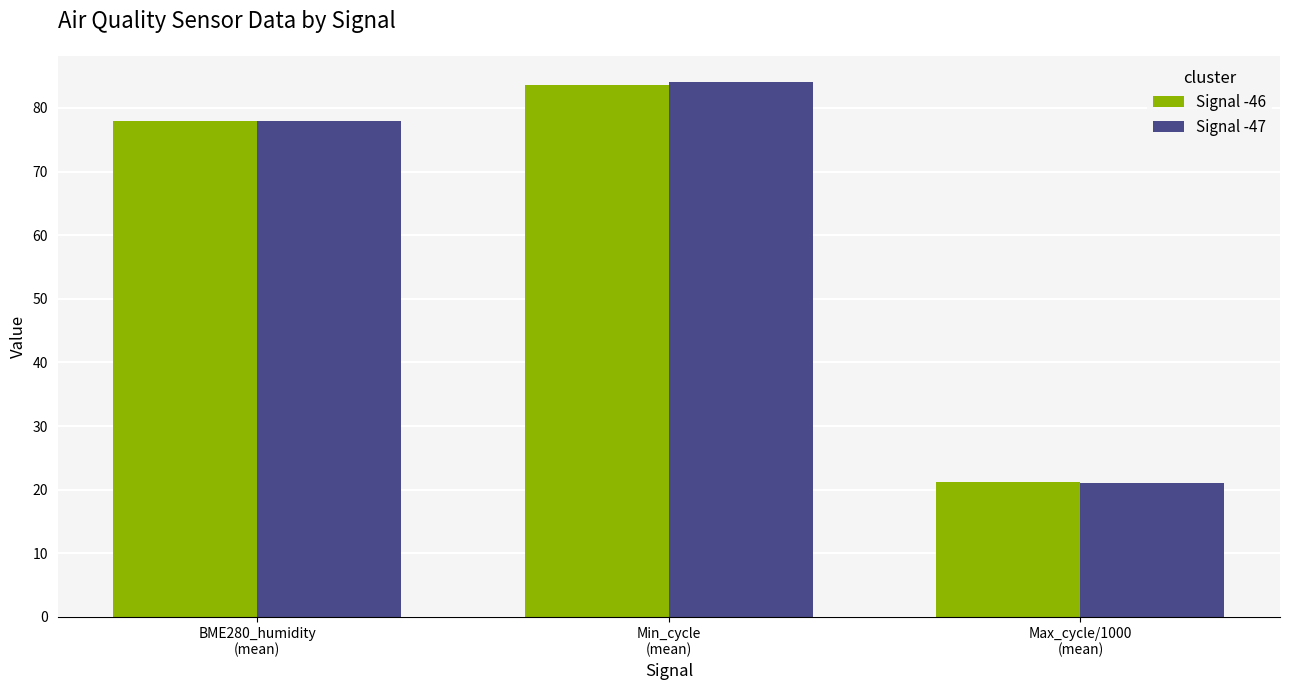

Which category has the lowest value across all series?

Max_cycle/1000
(mean)